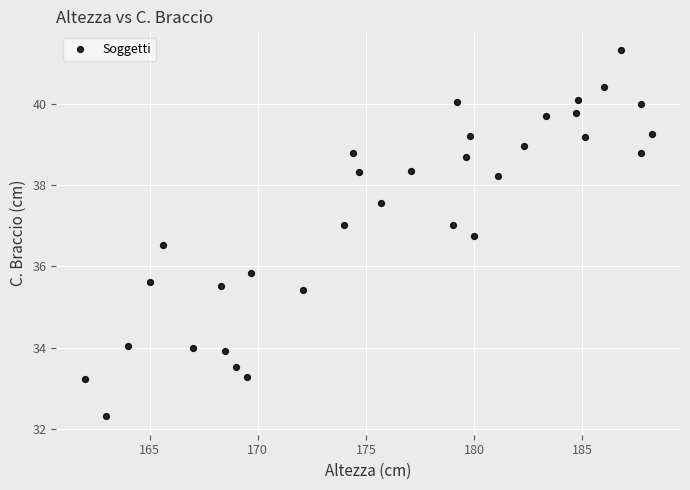

What is the range of X values (max minus min)?

26.2